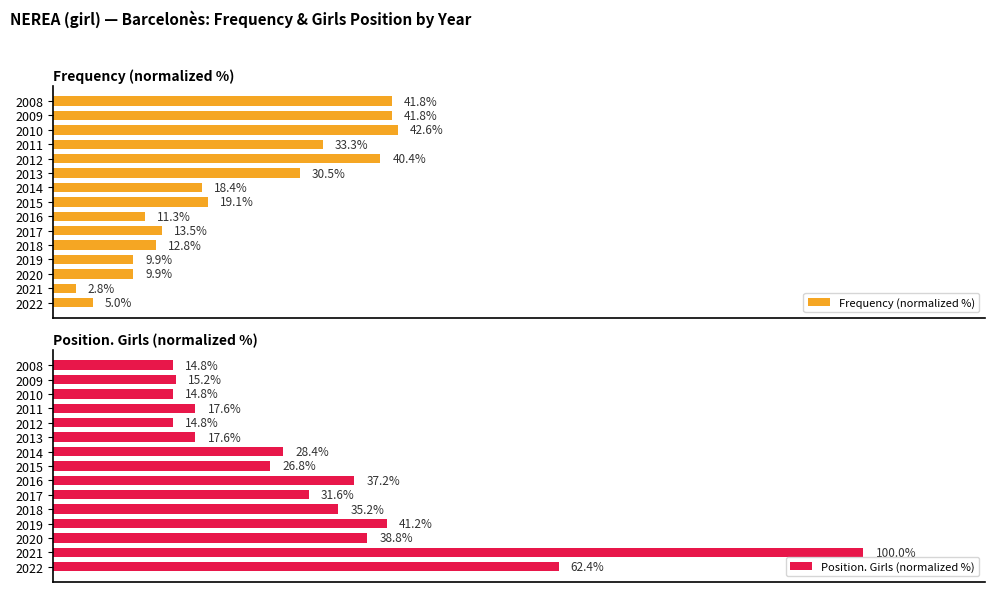

Count the number of data series in this chart.

2